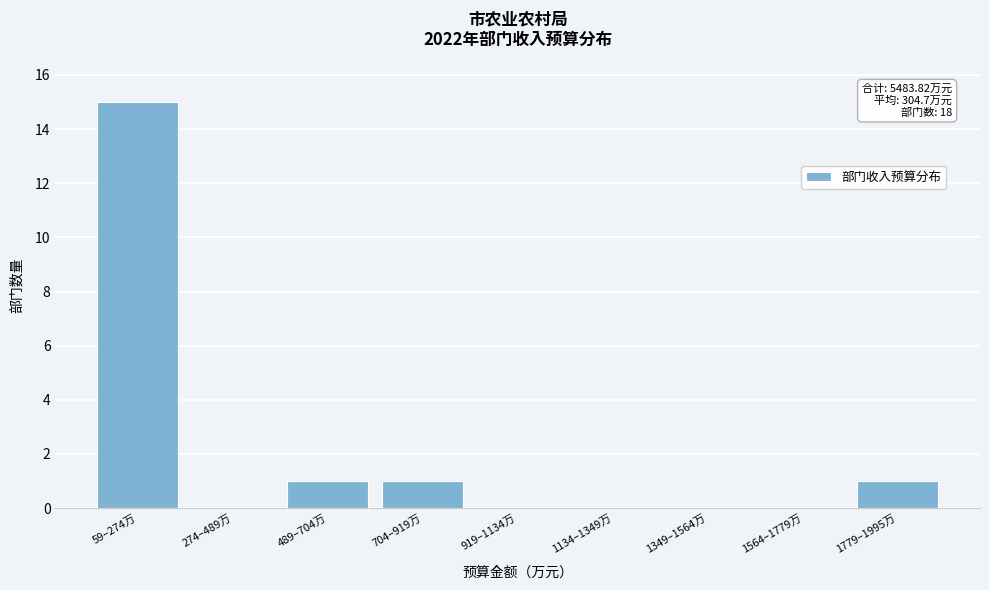

Reading left to right, transcribe all the data shown in this chart.

59–274万=15	274–489万=0	489–704万=1	704–919万=1	919–1134万=0	1134–1349万=0	1349–1564万=0	1564–1779万=0	1779–1995万=1